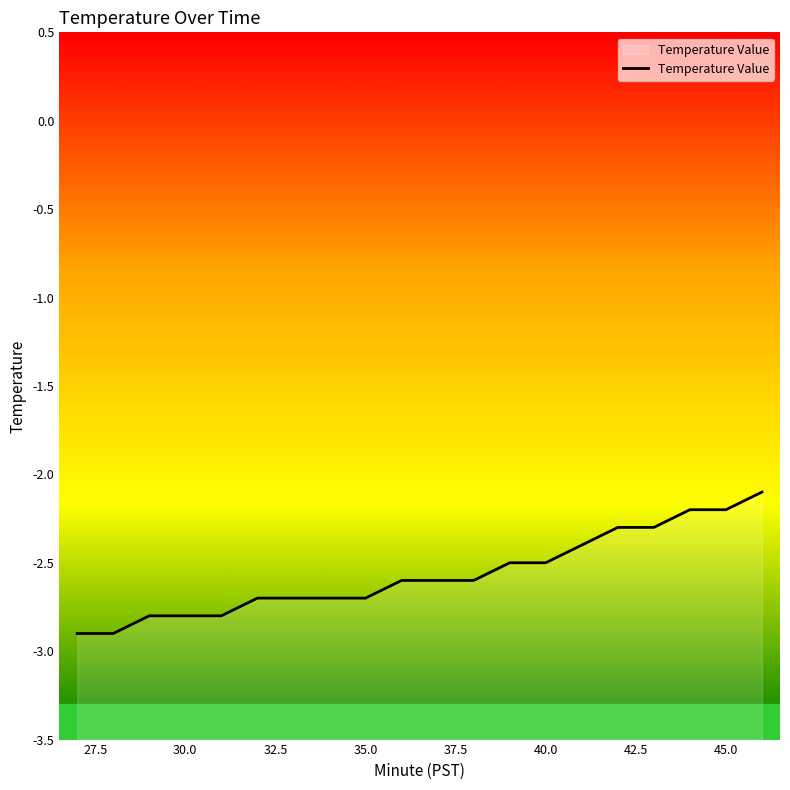

What is the value of the 11th point from the left?

-2.6